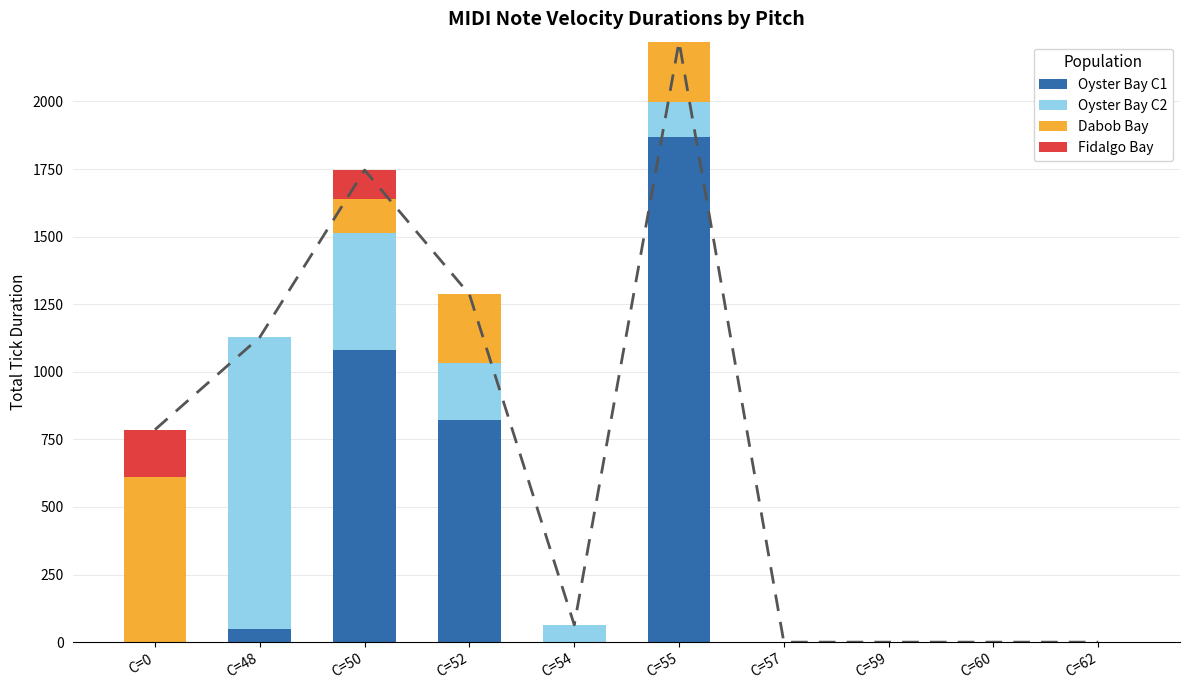

Is it true that Oyster Bay C2 equals 66 at C=55?

False